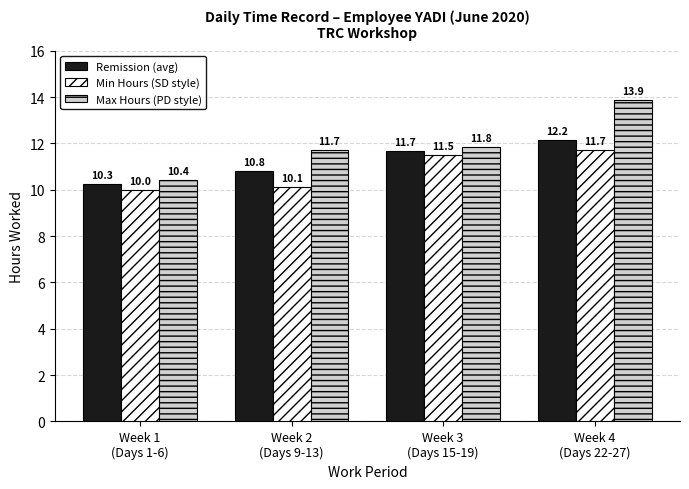

Rank the series by their maximum value, from highest to lowest.

Max Hours (PD style), Remission (avg), Min Hours (SD style)